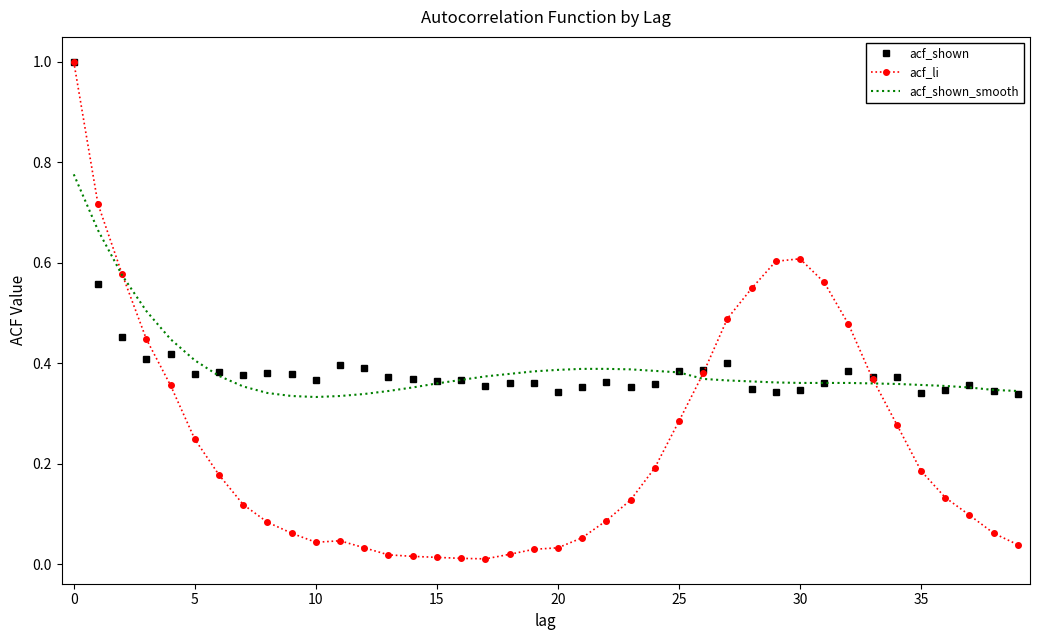

What is the maximum value for acf_shown?

1.0